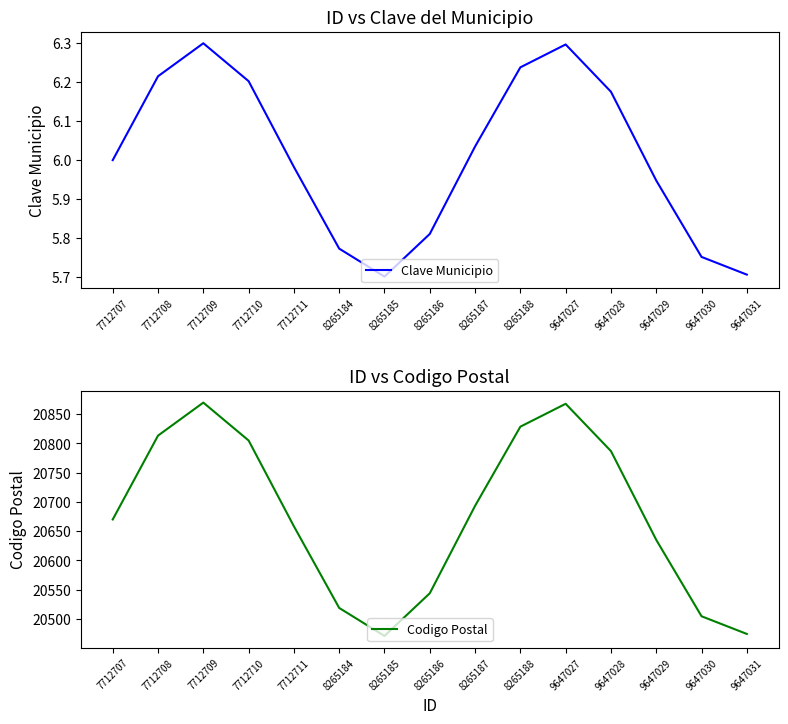

What is the spread (max minus min) of values at 8265187?

20687.3